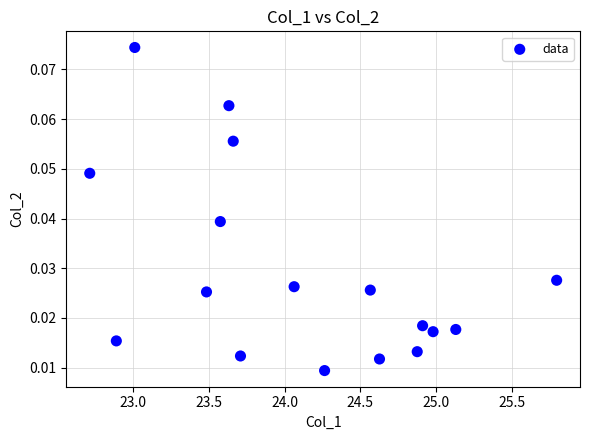

What is the range of X values (max minus min)?

3.1